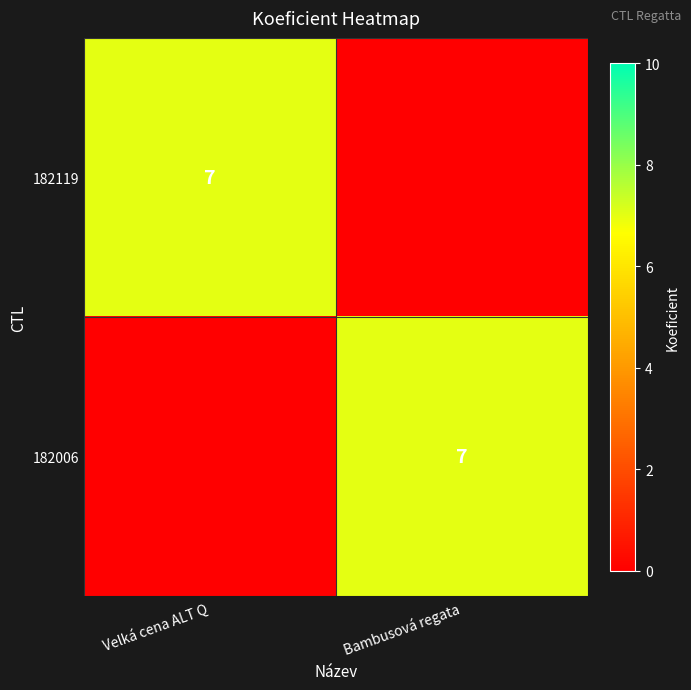

Is it true that 182119 equals 12 at Velká cena ALT Q?

False